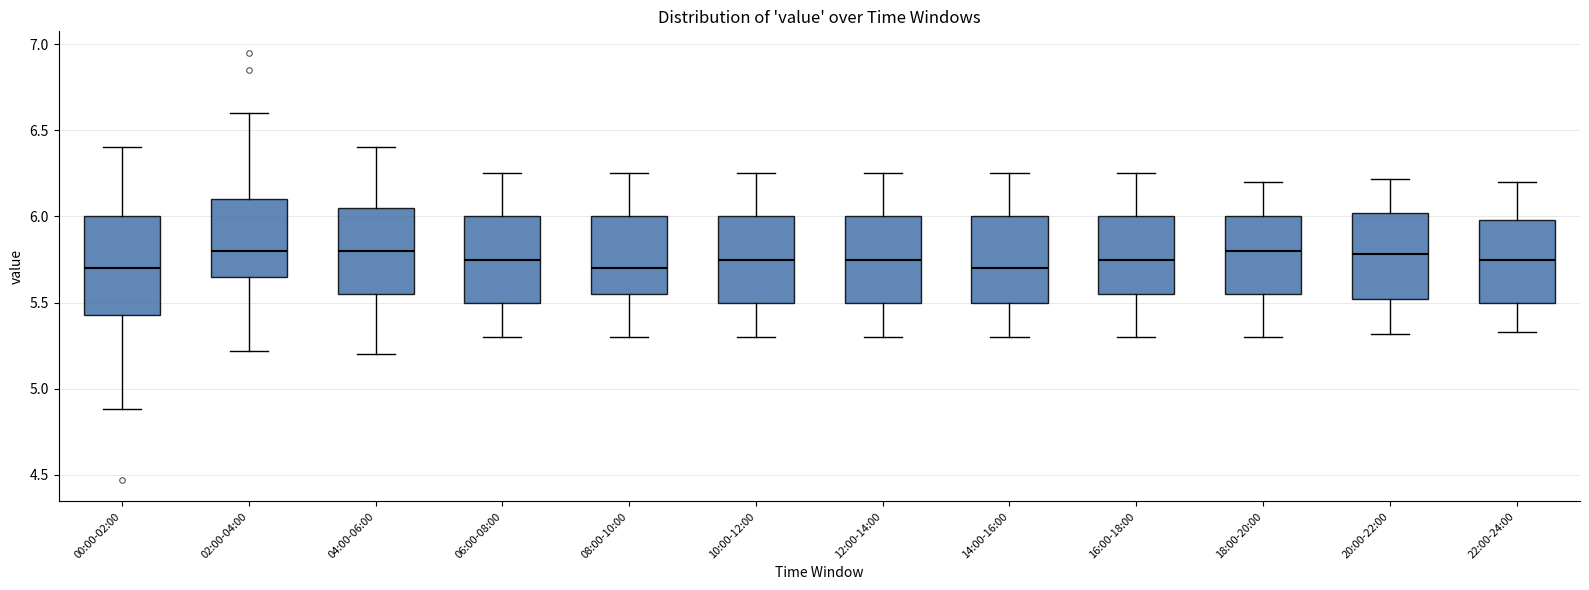

Where does the lower whisker of the box for 02:00-04:00 end on the y-axis? The values are not printed on the chart, so give them approximately, as read against the axis.

5.20